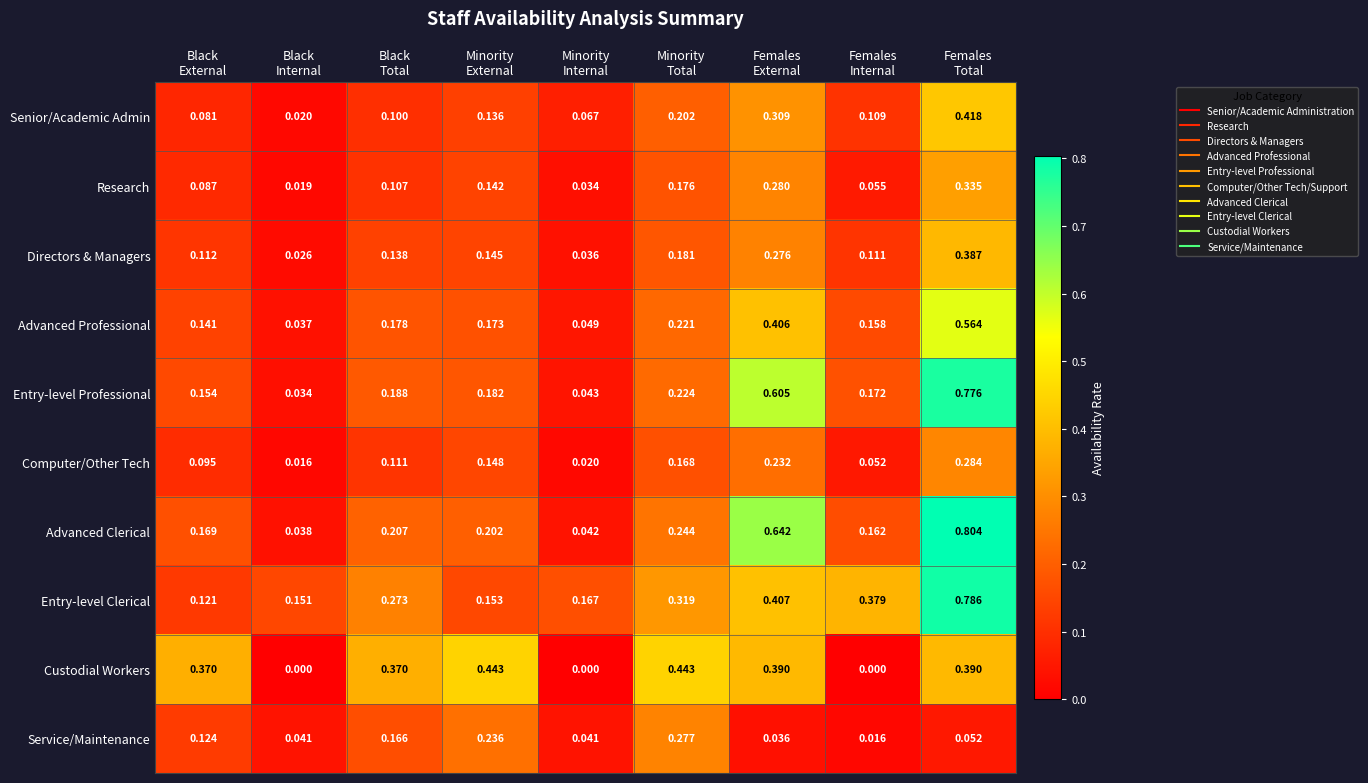

At which category is the sum across all series the highest?

Females
Total